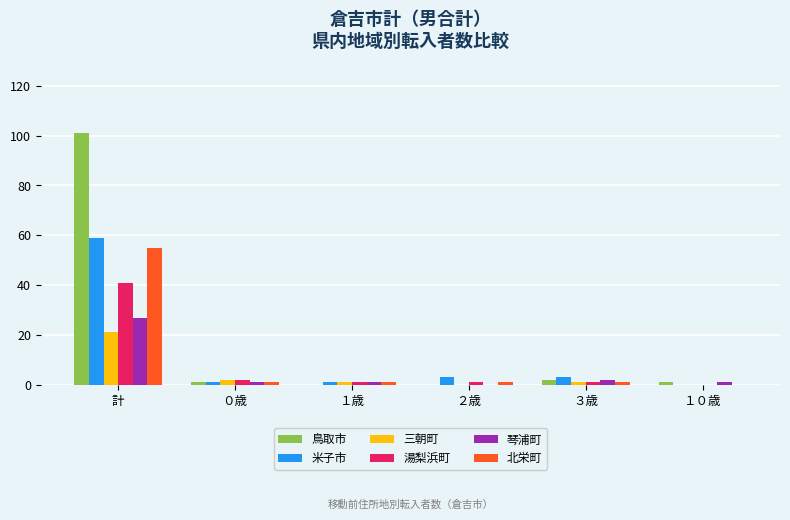

How many series are shown in this chart?

6